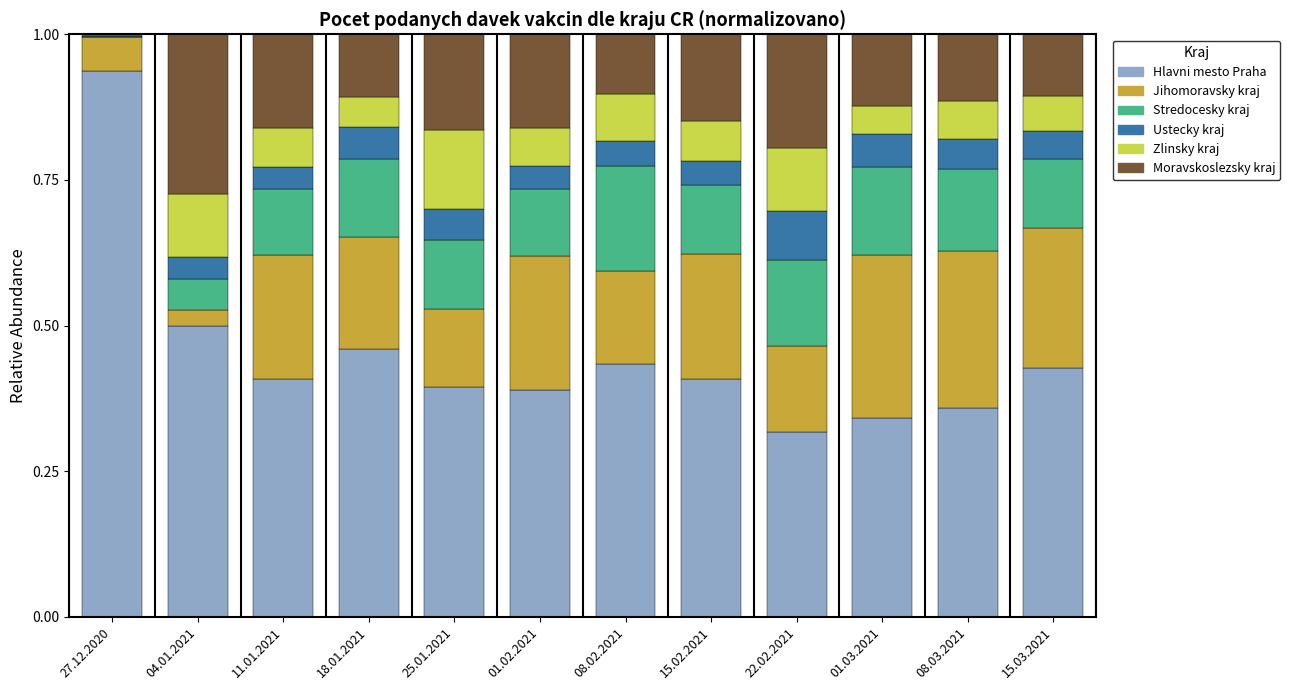

Which category has the highest value in the Hlavni mesto Praha series?

27.12.2020